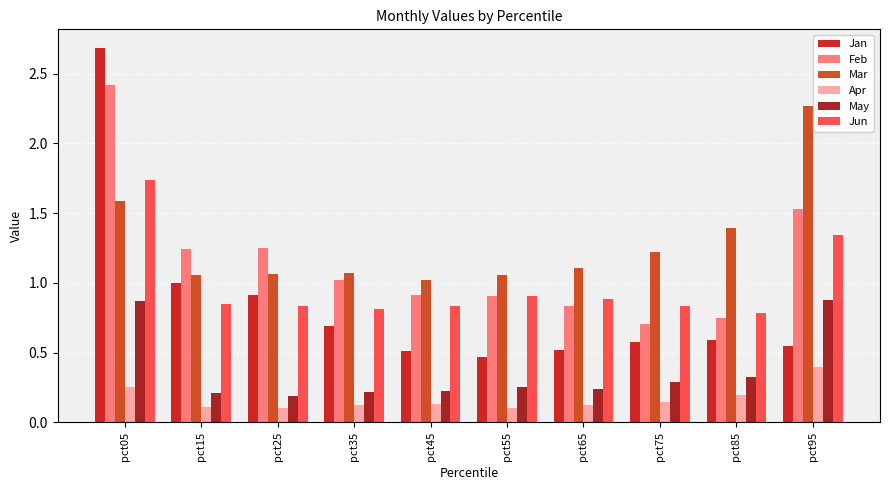

How many data points does each series have?

10